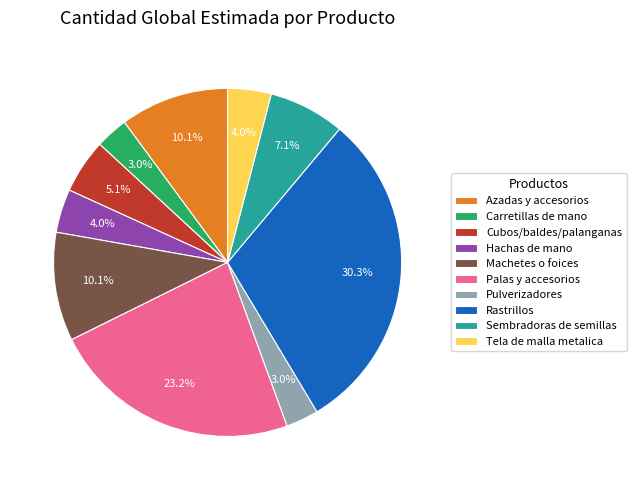

How much of the chart is everything except Carretillas de mano?

97.0%